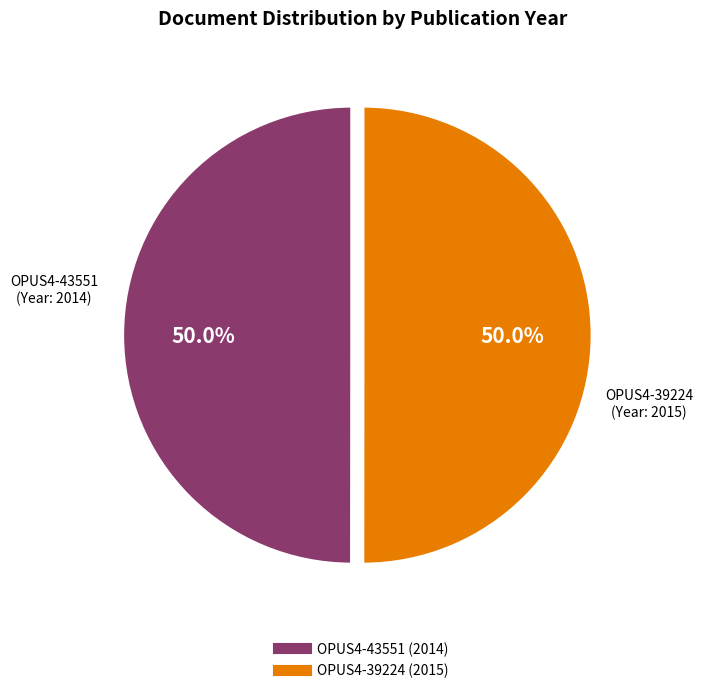

Approximately how many times larger is the value at OPUS4-39224 compared to OPUS4-43551?

1.0